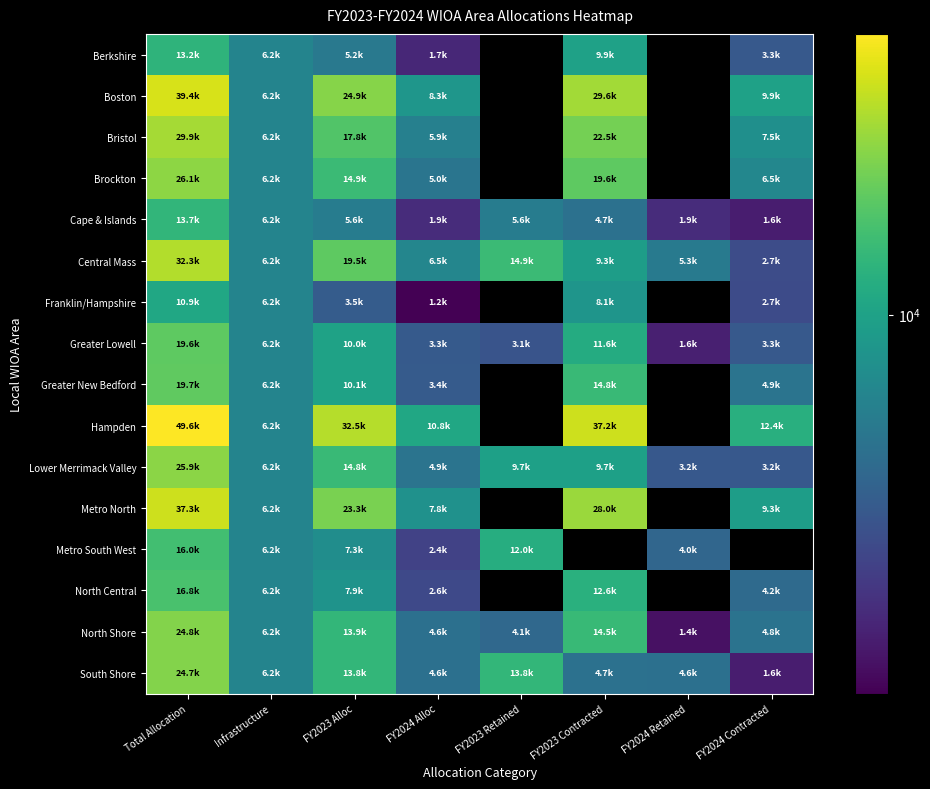

What is the lowest value of the South Shore series?

1562.5